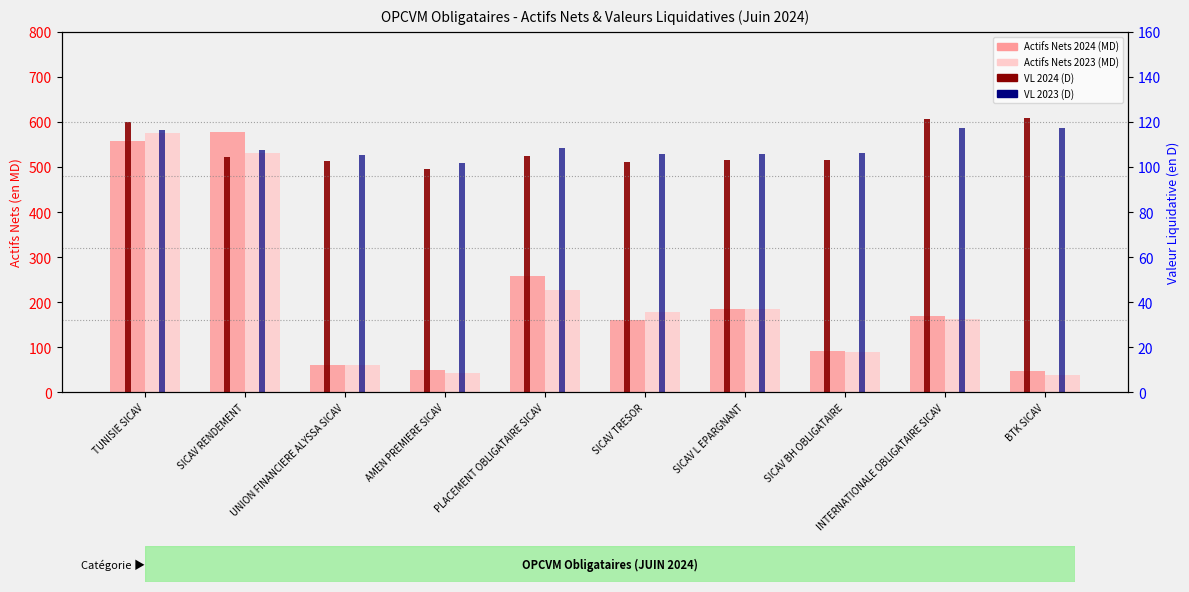

Which series has the largest range (max minus min)?

Actifs Nets 2023 (MD)